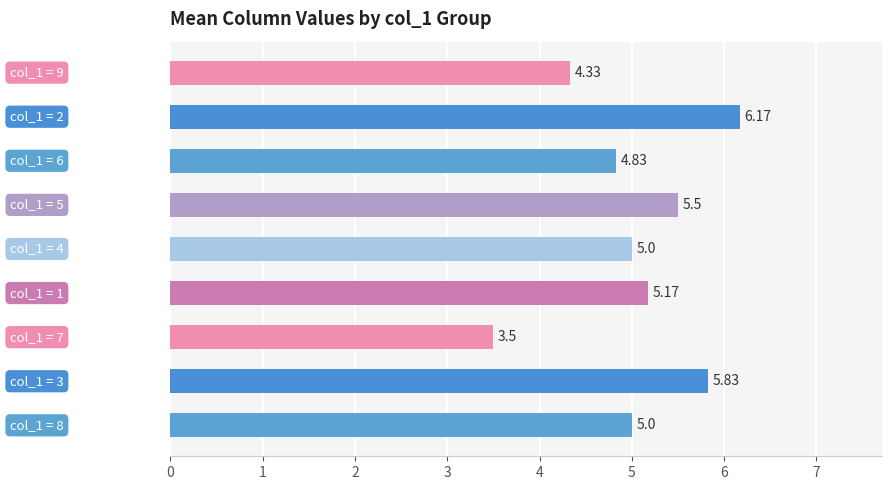

What is the difference between the maximum and minimum values?

2.7